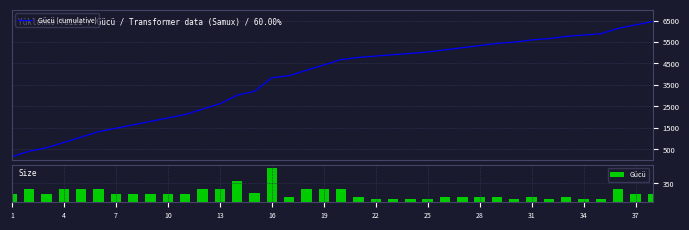

What is the highest value of the Gücü (cumulative) series?

6454